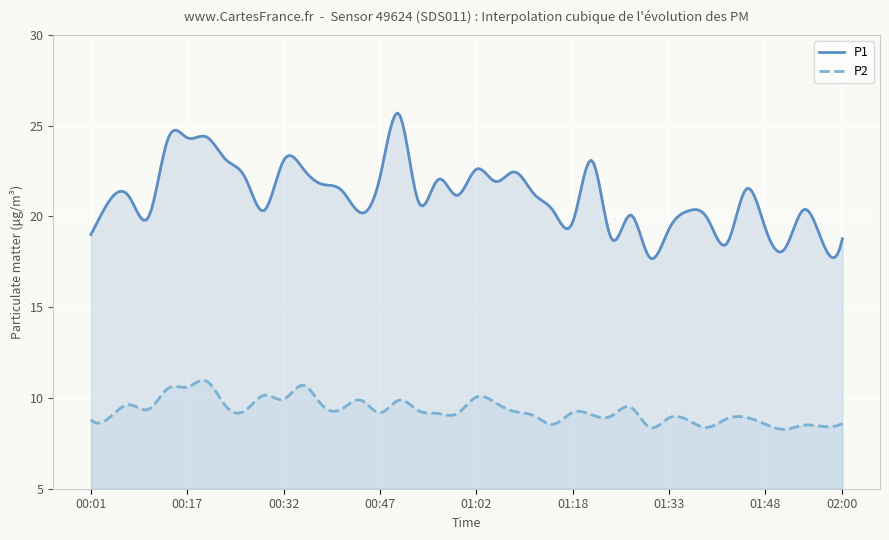

Reading left to right, what are all the values shown in this chart?

P1: 00:01=19.0	00:04=20.9	00:07=21.1	00:10=20.0	00:13=24.3	00:17=24.3	00:20=24.4	00:23=23.1	00:26=22.1	00:29=20.3	00:32=23.1	00:35=22.6	00:38=21.8	00:41=21.4	00:44=20.2	00:47=22.1	00:50=25.6	00:53=20.8	00:56=22.0	00:59=21.1	01:02=22.6	01:06=21.9	01:09=22.4	01:12=21.2	01:15=20.3	01:18=19.7	01:21=23.1	01:24=18.8	01:27=20.1	01:30=17.7	01:33=19.3	01:36=20.3	01:39=19.9	01:42=18.5	01:45=21.5	01:48=19.4	01:51=18.2	01:54=20.4	01:57=18.5	02:00=18.8
P2: 00:01=8.8	00:04=8.9	00:07=9.6	00:10=9.4	00:13=10.5	00:17=10.6	00:20=10.9	00:23=9.6	00:26=9.3	00:29=10.2	00:32=9.9	00:35=10.7	00:38=9.6	00:41=9.4	00:44=9.9	00:47=9.2	00:50=9.9	00:53=9.3	00:56=9.2	00:59=9.1	01:02=10.1	01:06=9.7	01:09=9.2	01:12=9.0	01:15=8.6	01:18=9.2	01:21=9.1	01:24=9.0	01:27=9.5	01:30=8.4	01:33=8.9	01:36=8.8	01:39=8.4	01:42=8.8	01:45=8.9	01:48=8.6	01:51=8.3	01:54=8.5	01:57=8.4	02:00=8.6